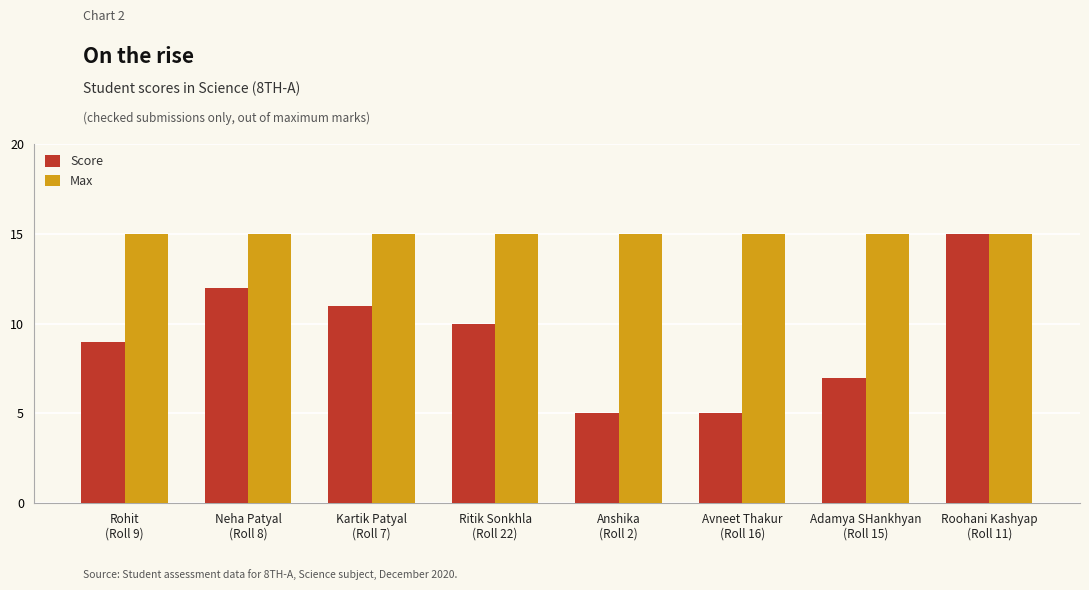

Rank the series by their average value, from highest to lowest.

Max, Score